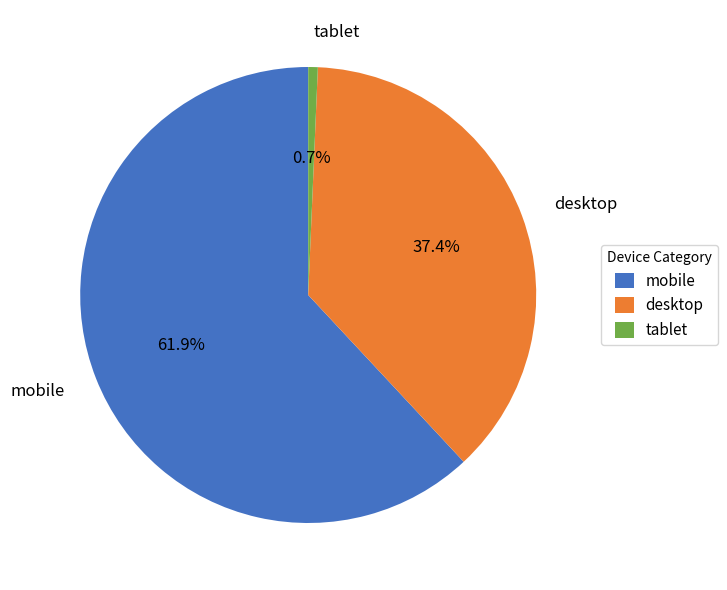

What is the total percentage of mobile and desktop?

99.3%